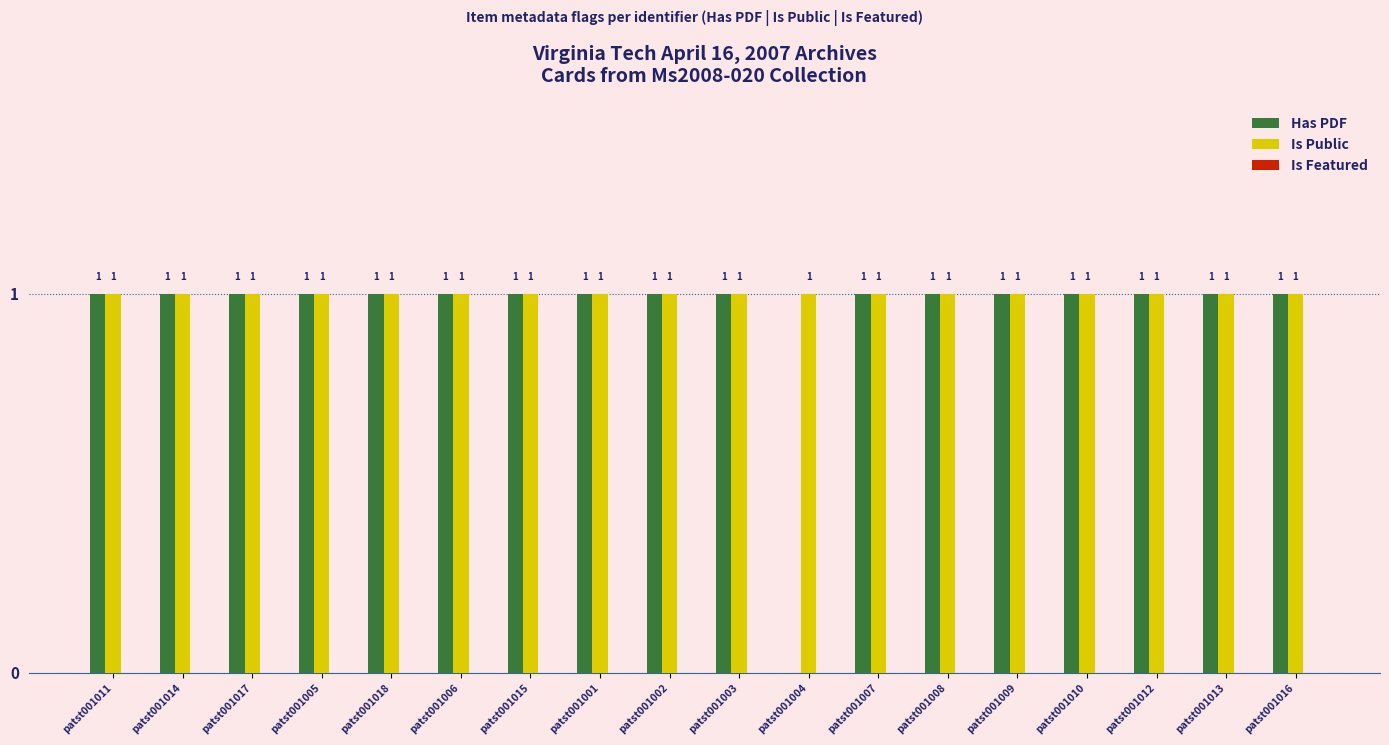

The value of Has PDF at patst001004 is 0. True or false?

True